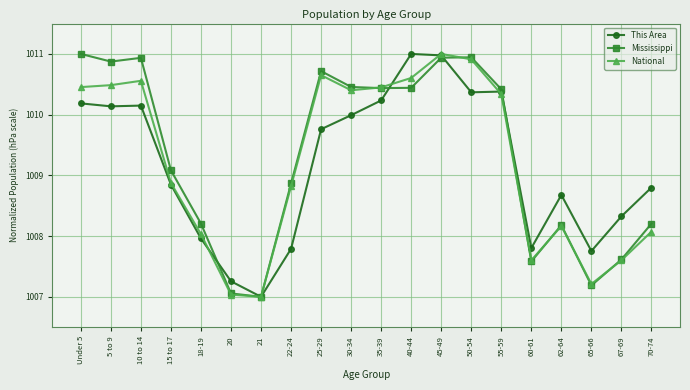

The National series shows 1722.2 at 45-49. True or false?

False